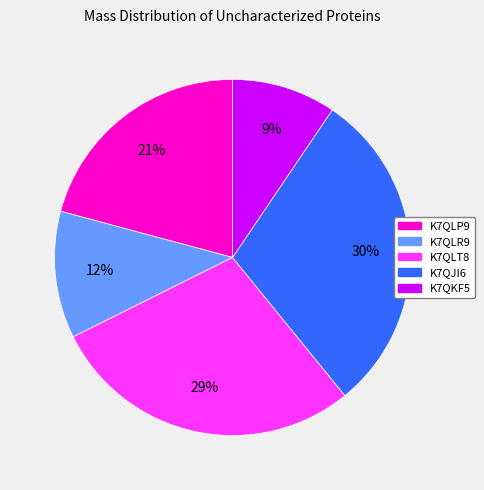

To the nearest percent, what percentage of the pie is K7QLT8?

29%